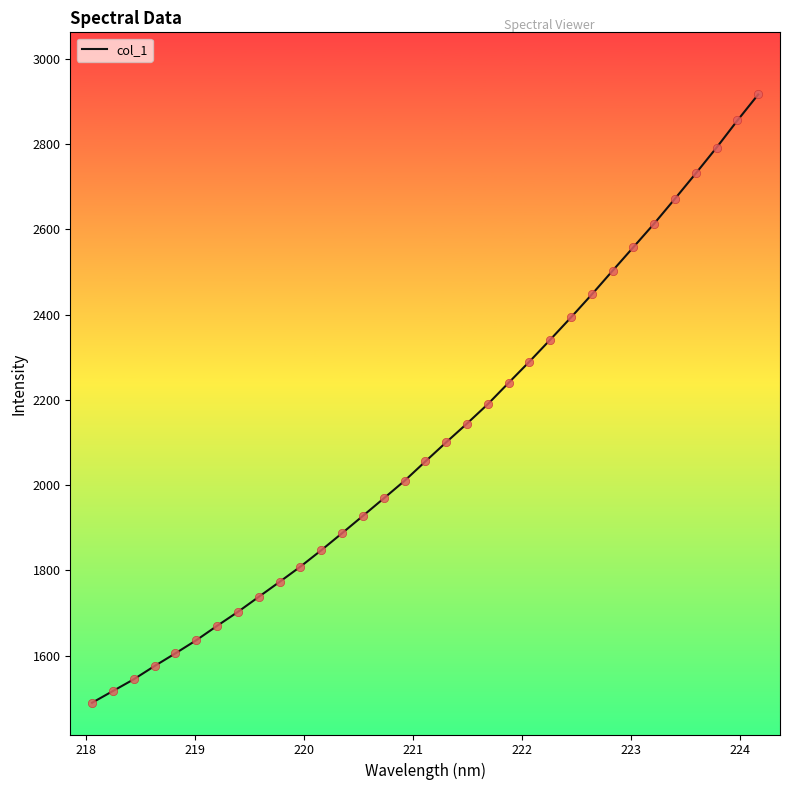

What is the maximum value shown in the chart?

2916.6